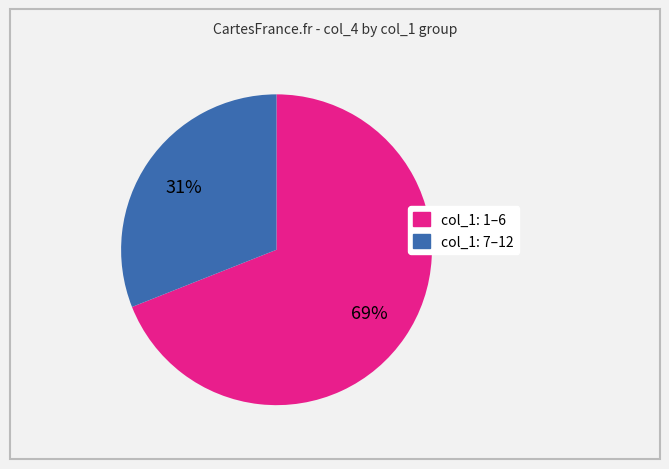

Is there a majority slice in this chart?

Yes